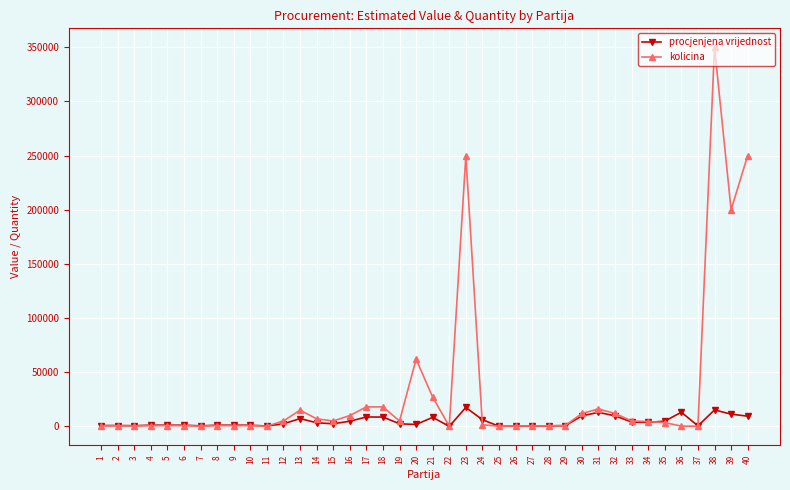

What is the difference between the maximum and minimum values in the procjenjena vrijednost series?

17498.5